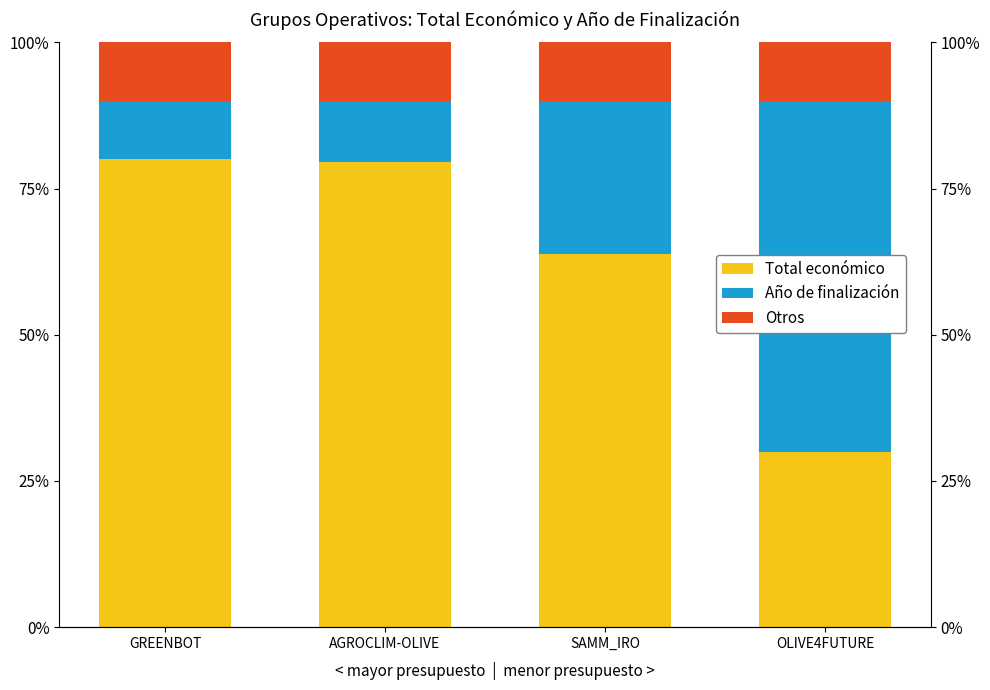

Which has a higher value, OLIVE4FUTURE or GREENBOT?

GREENBOT